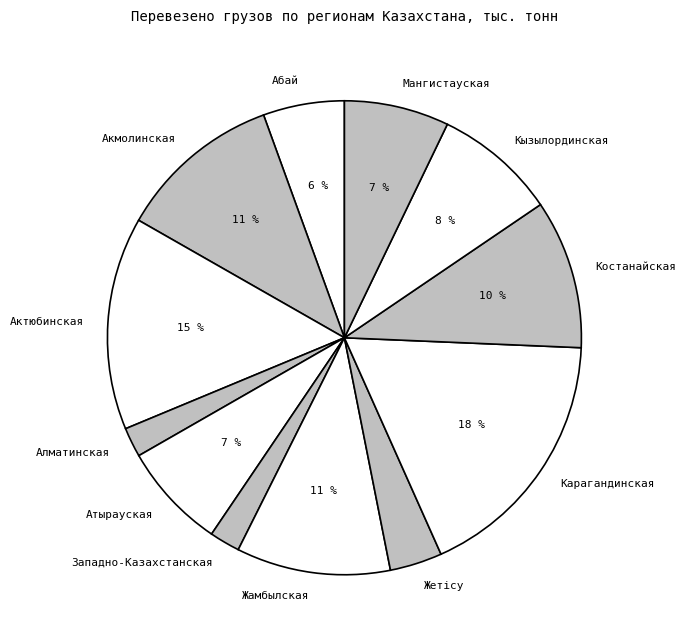

What percentage is the Карагандинская slice, to the nearest percent?

18%